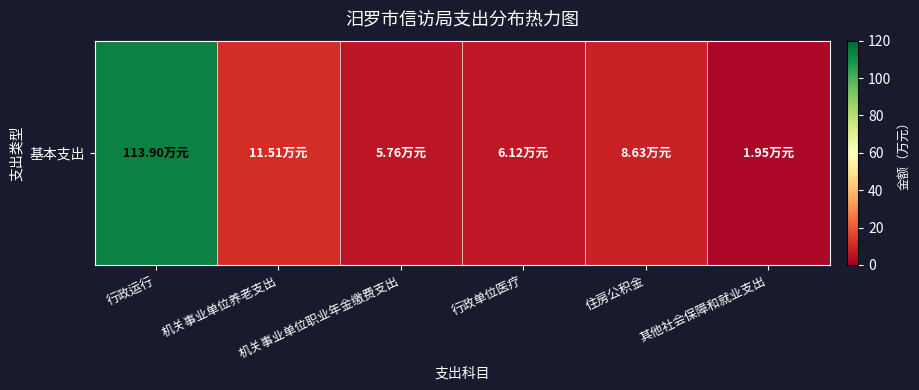

Reading left to right, transcribe all the data shown in this chart.

行政运行=113.9	机关事业单位养老支出=11.5	机关事业单位职业年金缴费支出=5.8	行政单位医疗=6.1	住房公积金=8.6	其他社会保障和就业支出=1.9